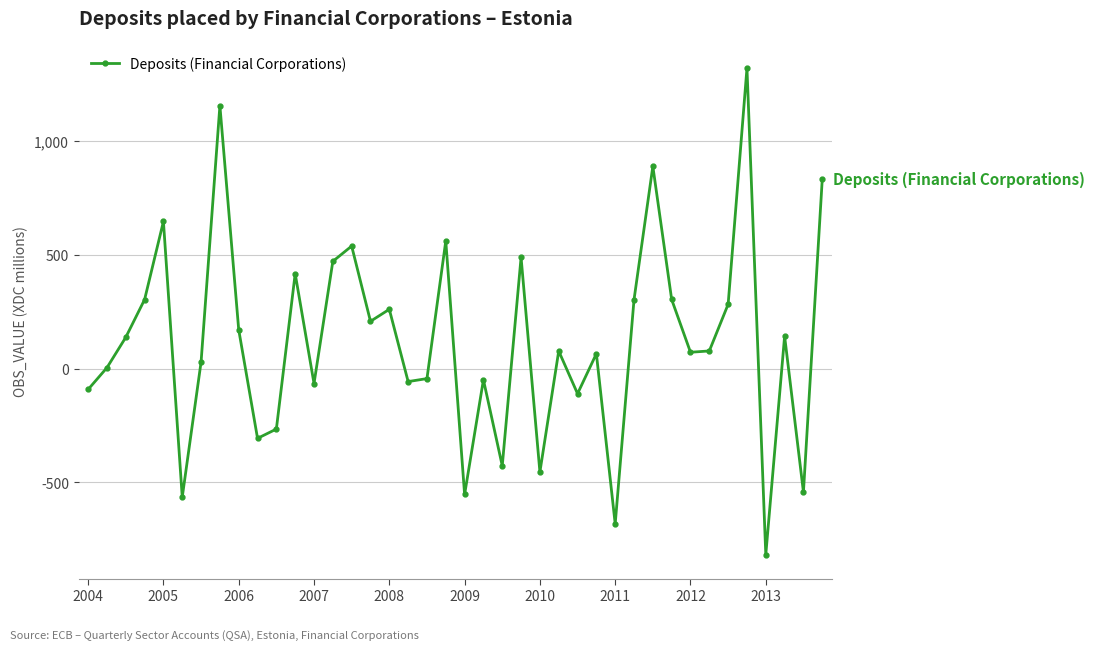

How many points are lower than both their immediate neighbors (excluding endpoints)?

13